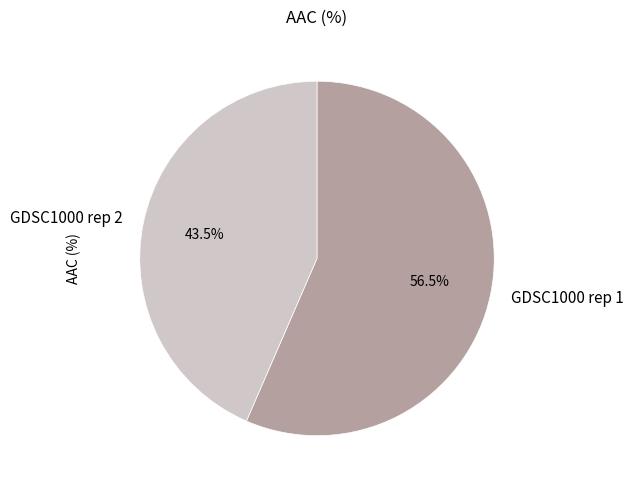

What is the majority slice?

GDSC1000 rep 1